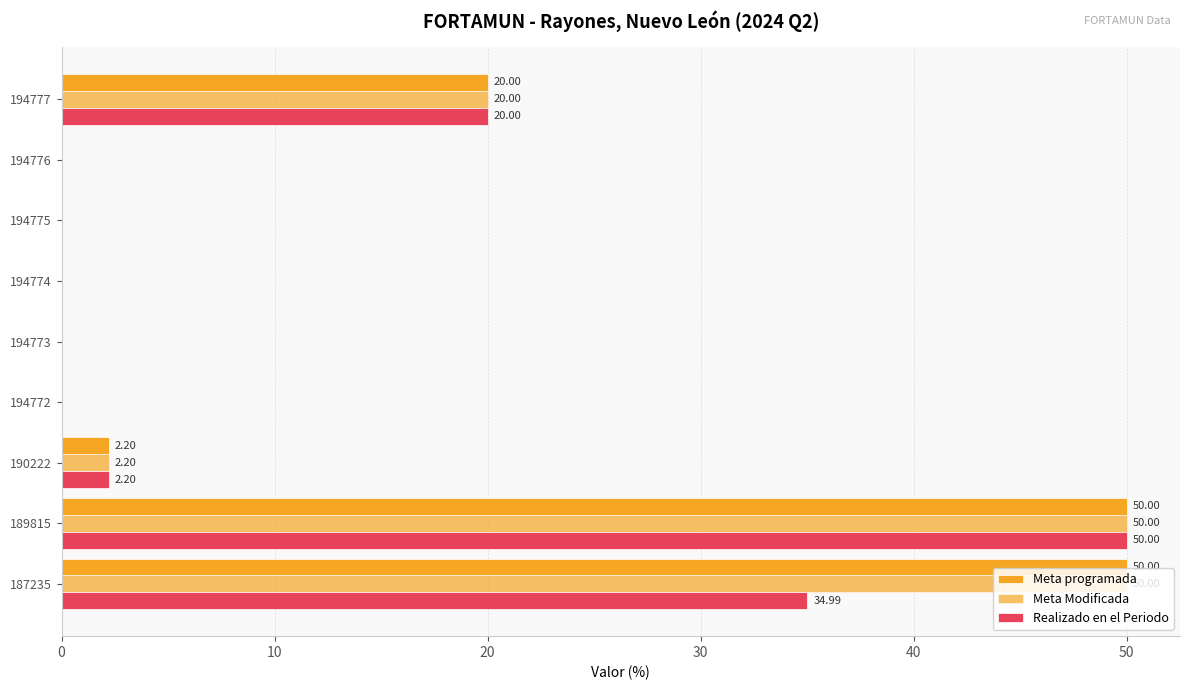

What is the value of the Meta Modificada bar at the 2nd from the left?

50.0